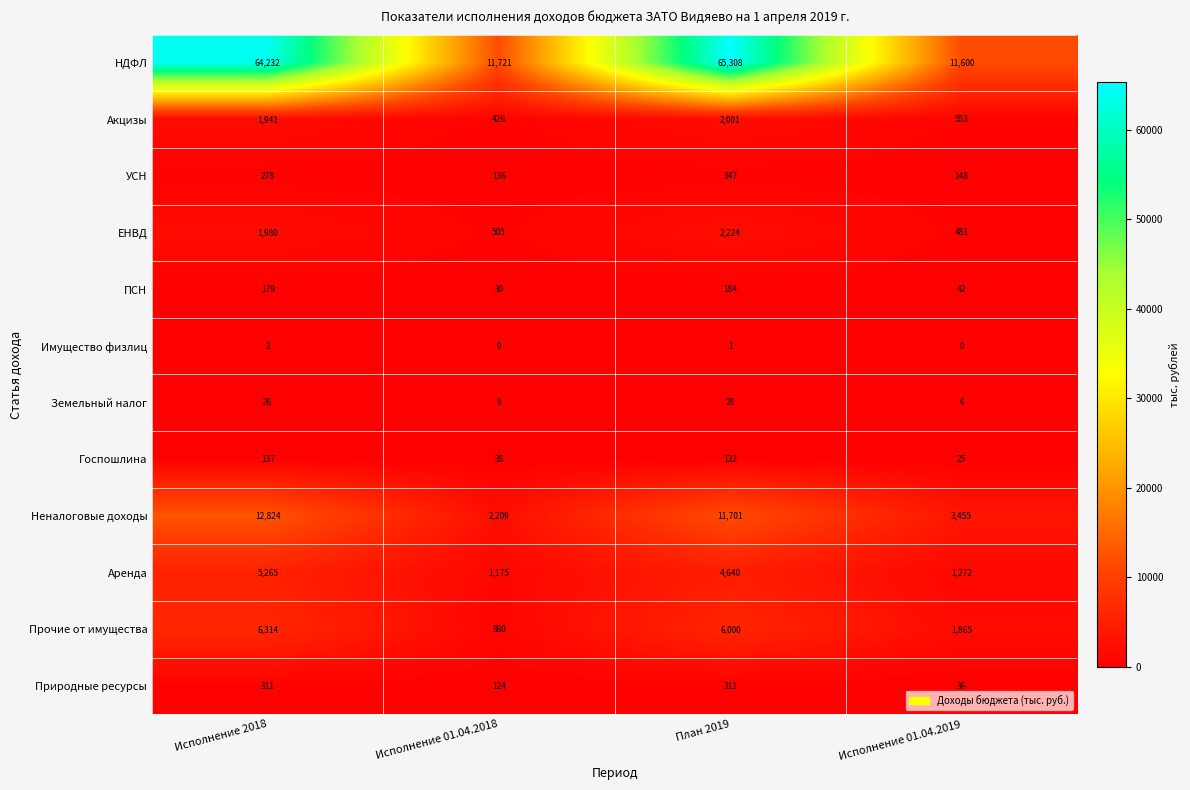

Which series has the largest total across all categories?

НДФЛ